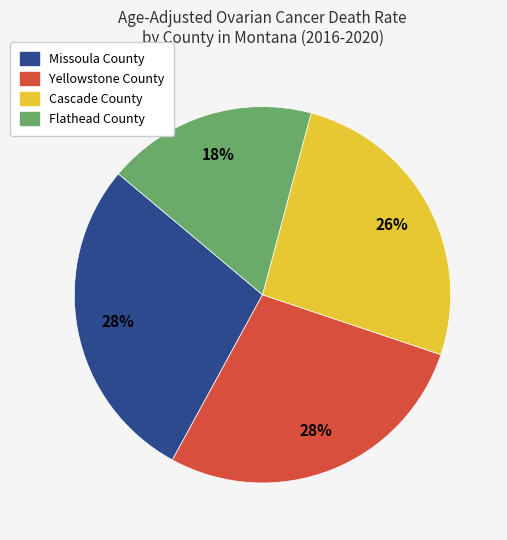

Count the number of slices in the pie.

4